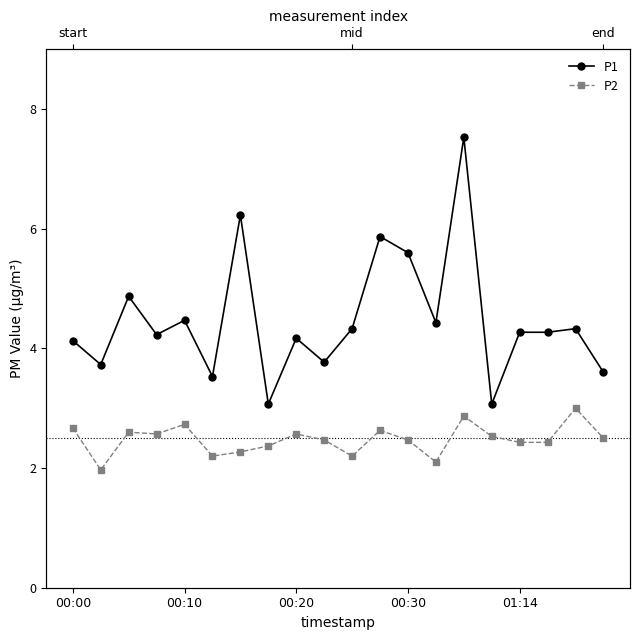

Is the value of P1 at 10 greater than the value of P2 at 19?

Yes